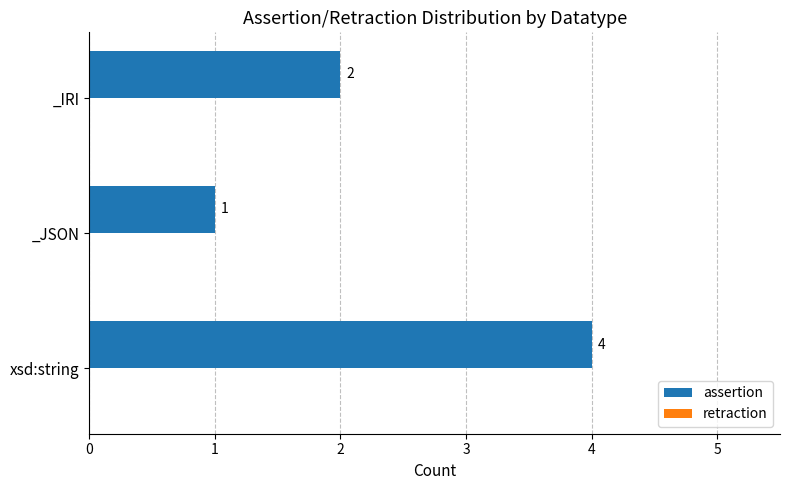

How many bars are there in total?

3